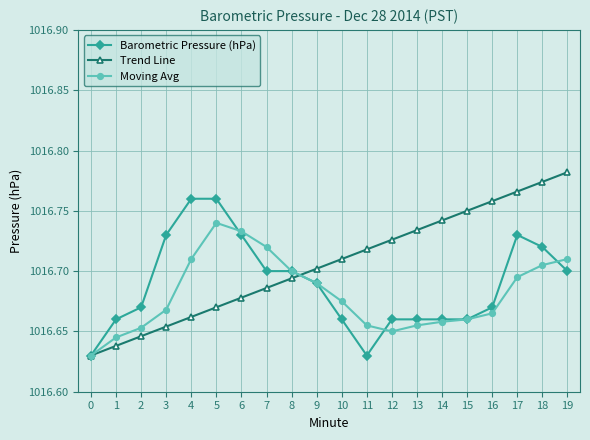

Which series changed the most between 4 and 11?

Barometric Pressure (hPa)